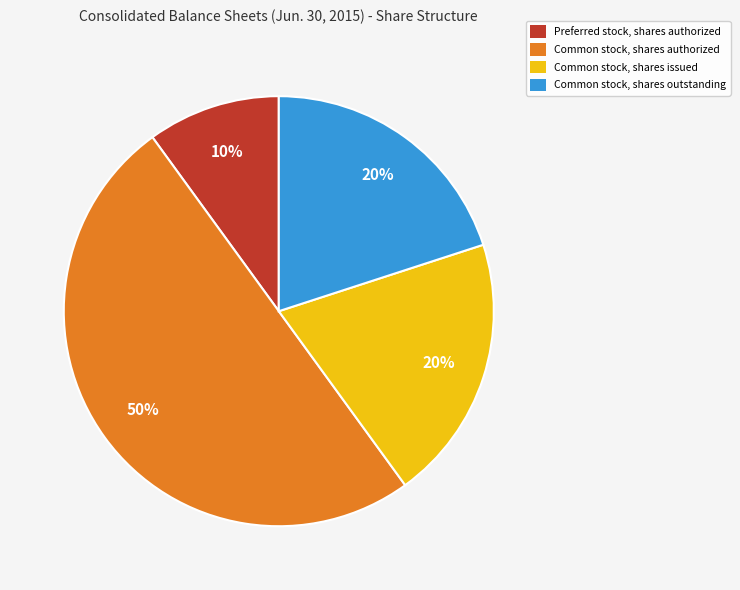

Count the number of slices in the pie.

4